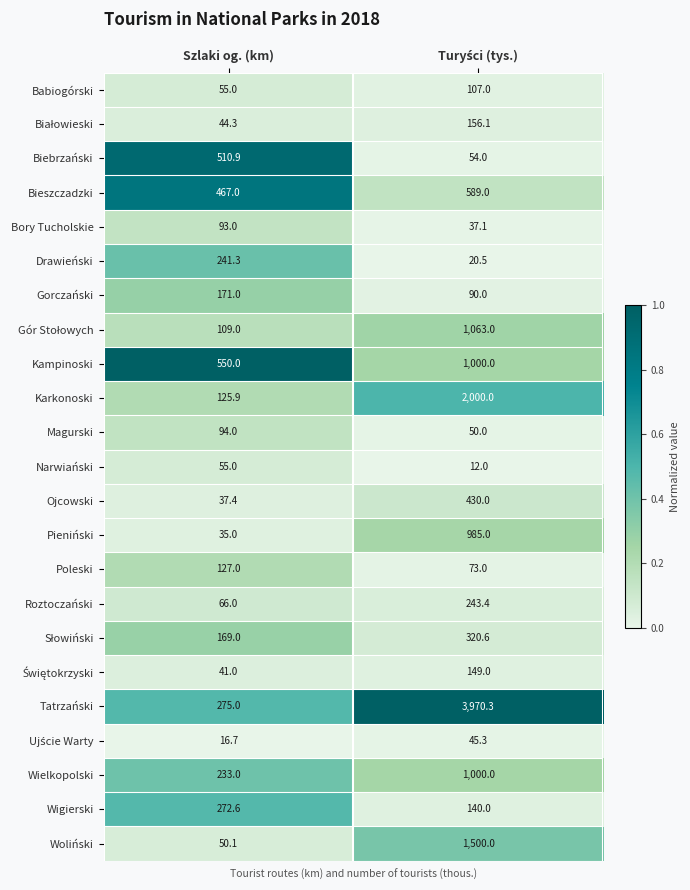

What is the difference between the maximum and minimum values in the Wielkopolski series?

767.0